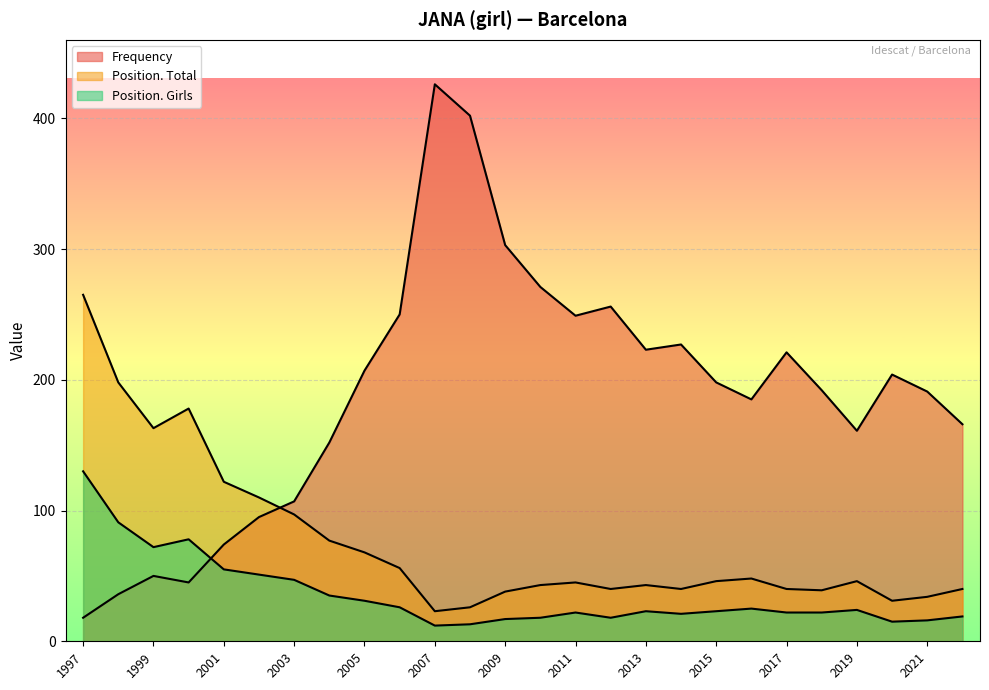

True or false: Position. Girls has more than 2 interior local peaks.

True